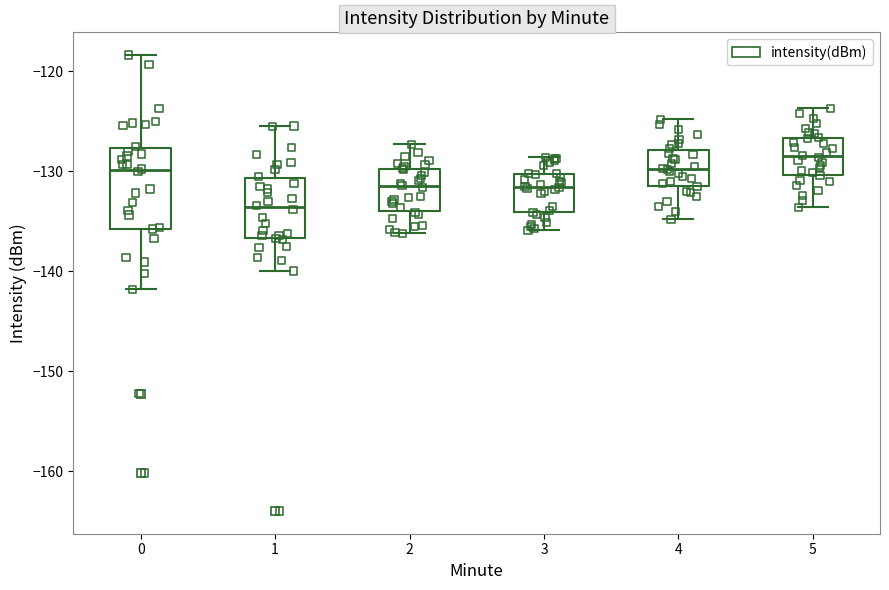

Reading left to right, read every box against the y-axis: the position of its median line, the range the box covers, and the ends of its whiskers. The values are not printed on the chart, so give them approximately, as read against the axis.

0: median -130, box -136 to -128, whiskers -142 to -118
1: median -134, box -137 to -131, whiskers -140 to -125
2: median -131, box -134 to -130, whiskers -136 to -127
3: median -132, box -134 to -130, whiskers -136 to -129
4: median -130, box -131 to -128, whiskers -135 to -125
5: median -128, box -130 to -127, whiskers -134 to -124